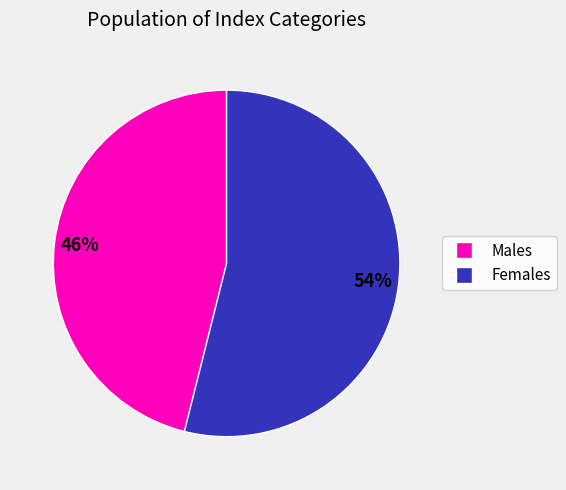

Count the number of slices in the pie.

2